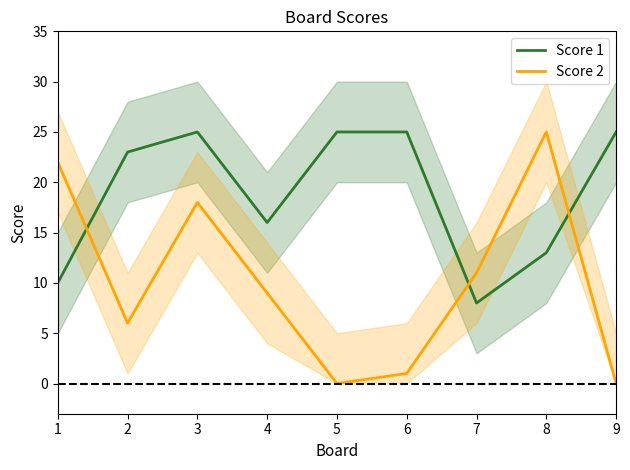

At which category does Score 1 reach its first local valley?

4